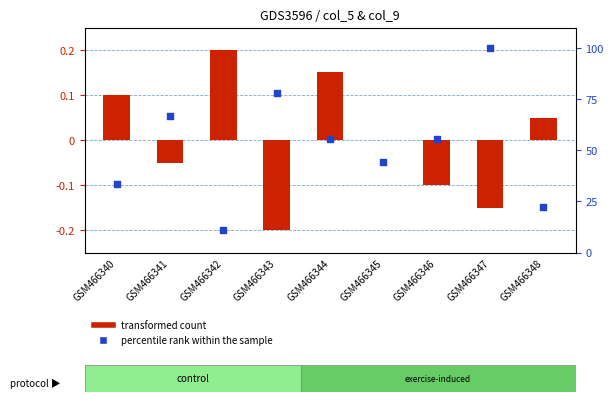

At how many categories does at least one series exceed 25?

7